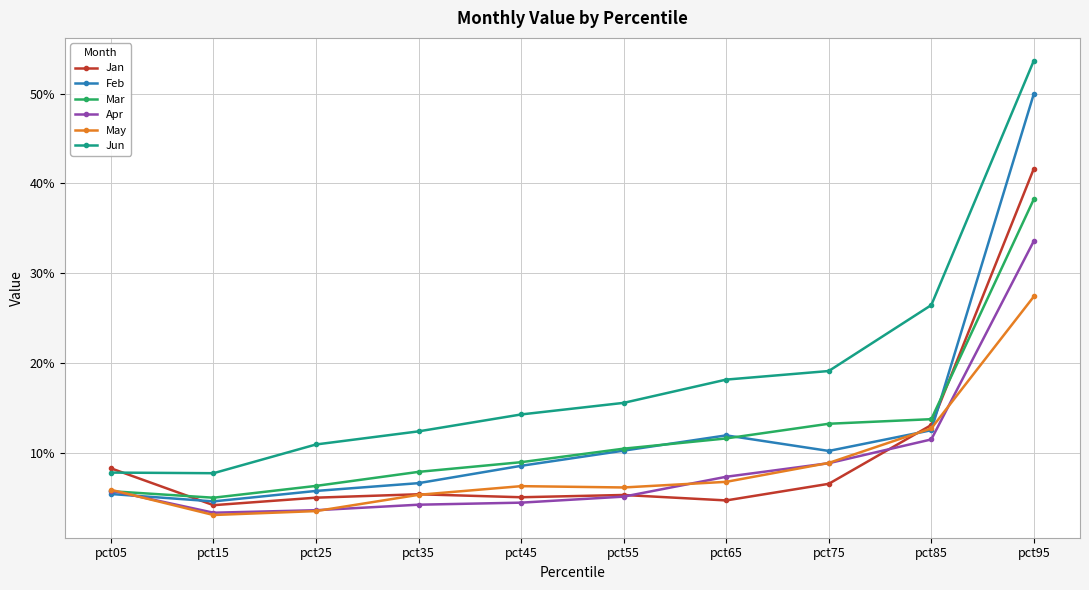

Is this an area chart (filled region under the line)?

No